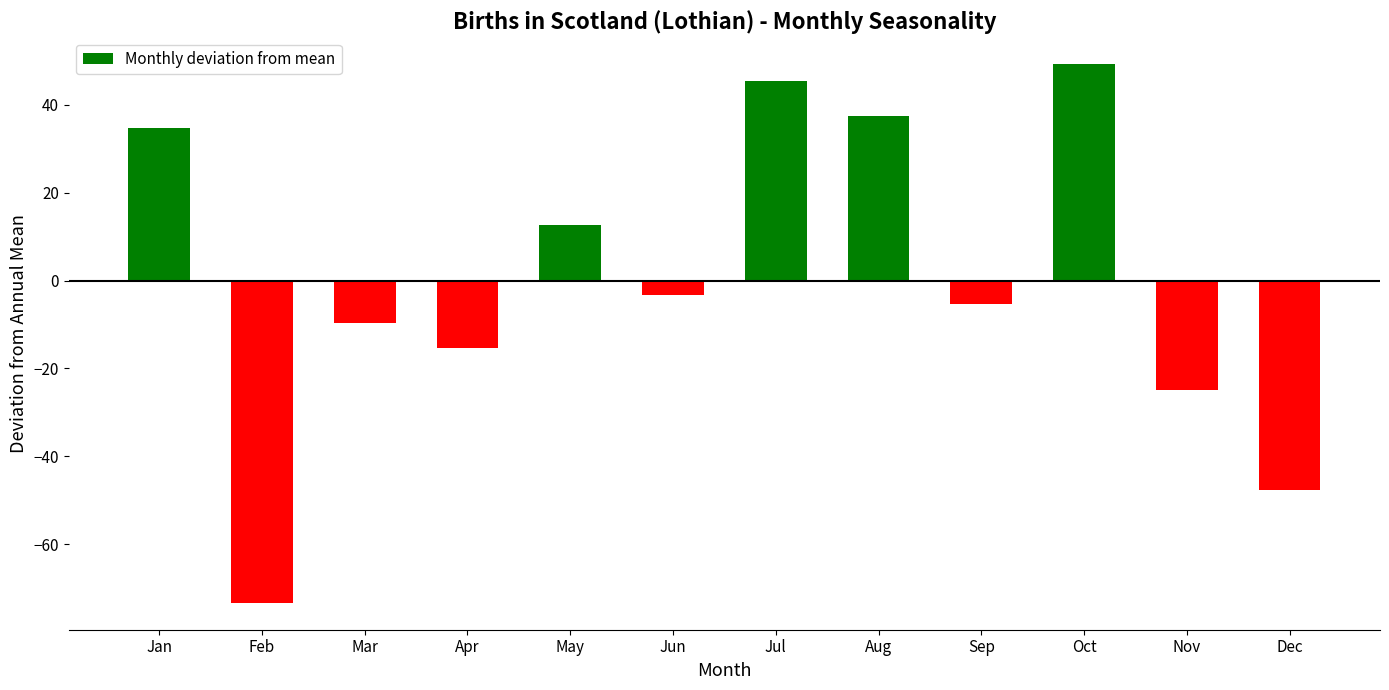

Reading left to right, extract all data points from this chart.

34.8	-73.3	-9.7	-15.3	12.8	-3.3	45.3	37.5	-5.3	49.3	-24.9	-47.7